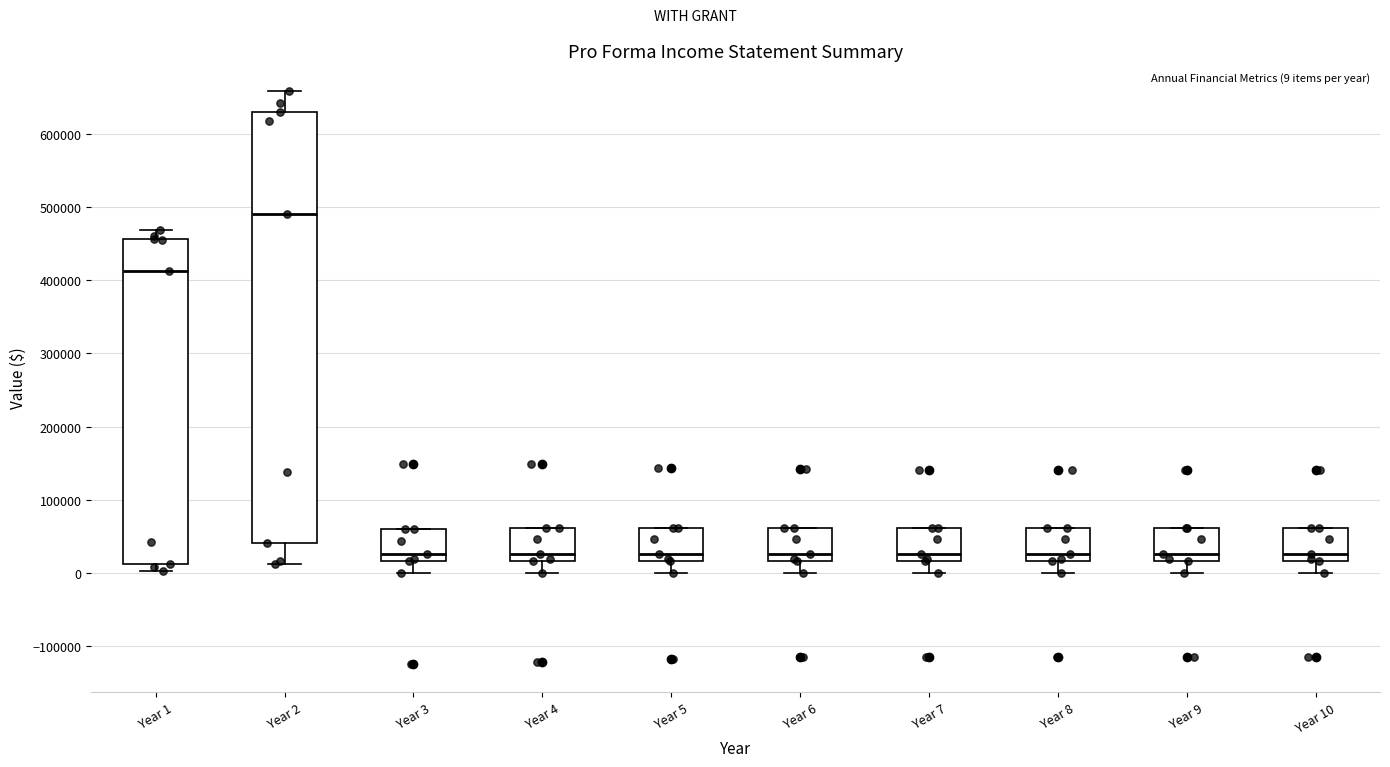

Reading left to right, transcribe this box plot: for each box, give where its median line is, the range the box spans, and where its two whiskers end, as read against the y-axis. The values are not printed on the chart, so give them approximately, as read against the axis.

Year 1: median 410000, box 10000 to 460000, whiskers 0 to 470000
Year 2: median 490000, box 40000 to 630000, whiskers 10000 to 660000
Year 3: median 30000, box 20000 to 60000, whiskers 0 to 60000
Year 4: median 30000, box 20000 to 60000, whiskers 0 to 60000
Year 5: median 30000, box 20000 to 60000, whiskers 0 to 60000
Year 6: median 30000, box 20000 to 60000, whiskers 0 to 60000
Year 7: median 30000, box 20000 to 60000, whiskers 0 to 60000
Year 8: median 30000, box 20000 to 60000, whiskers 0 to 60000
Year 9: median 30000, box 20000 to 60000, whiskers 0 to 60000
Year 10: median 30000, box 20000 to 60000, whiskers 0 to 60000